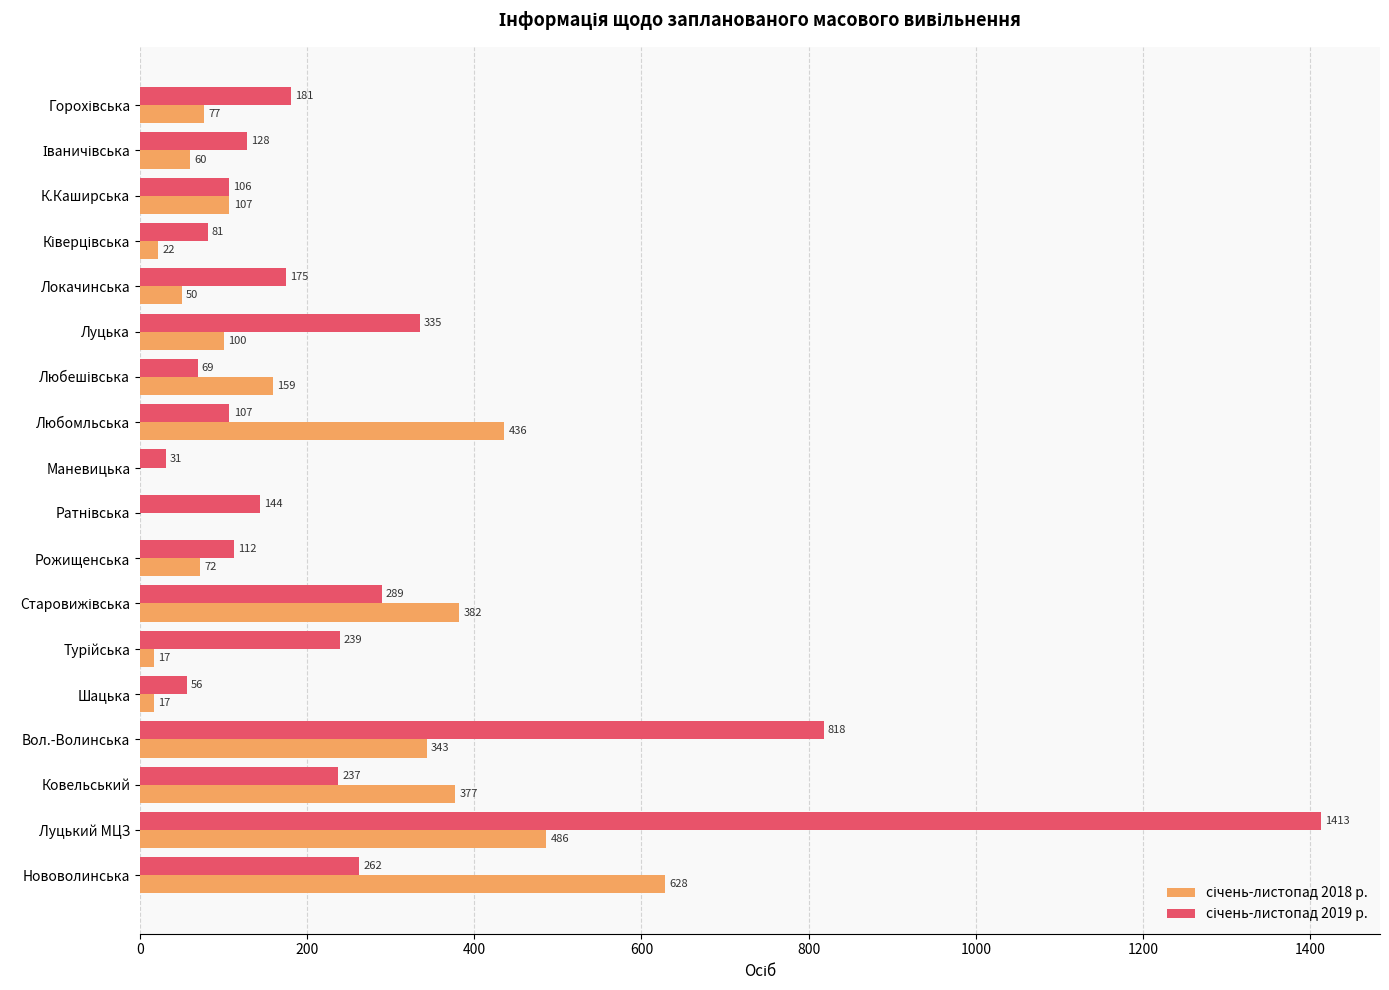

Which label corresponds to the largest value in the chart?

Луцький МЦЗ